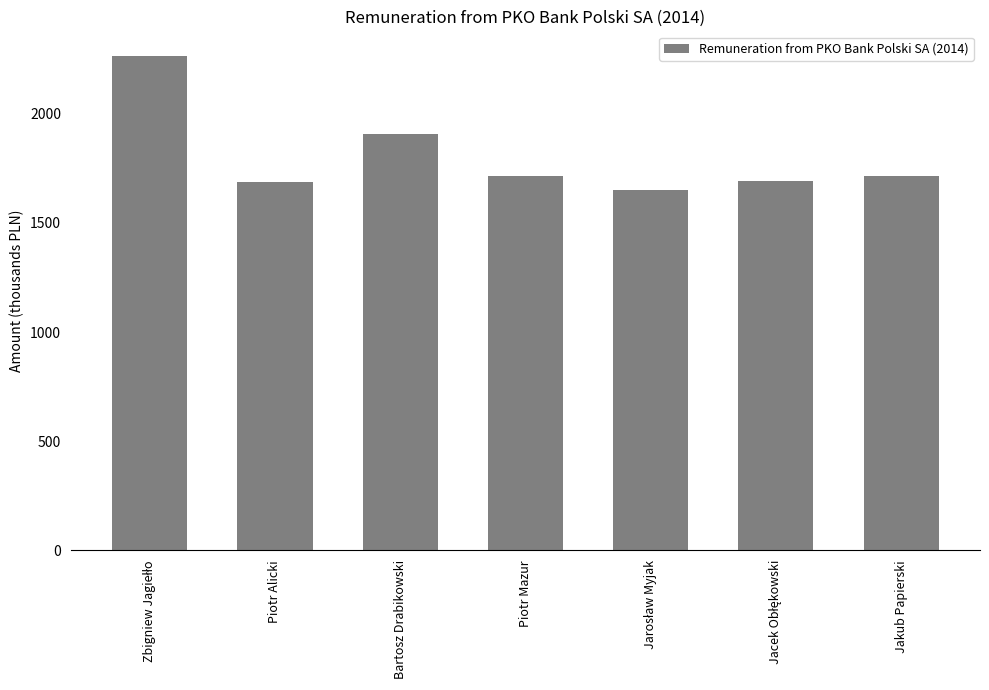

What is the smallest value displayed?

1653